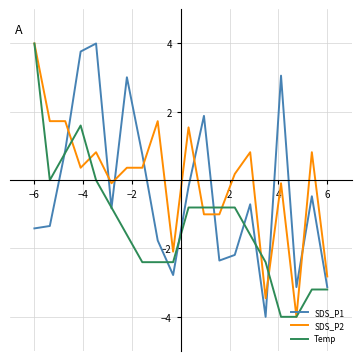

What is the difference between the maximum and minimum values in the Temp series?

8.0